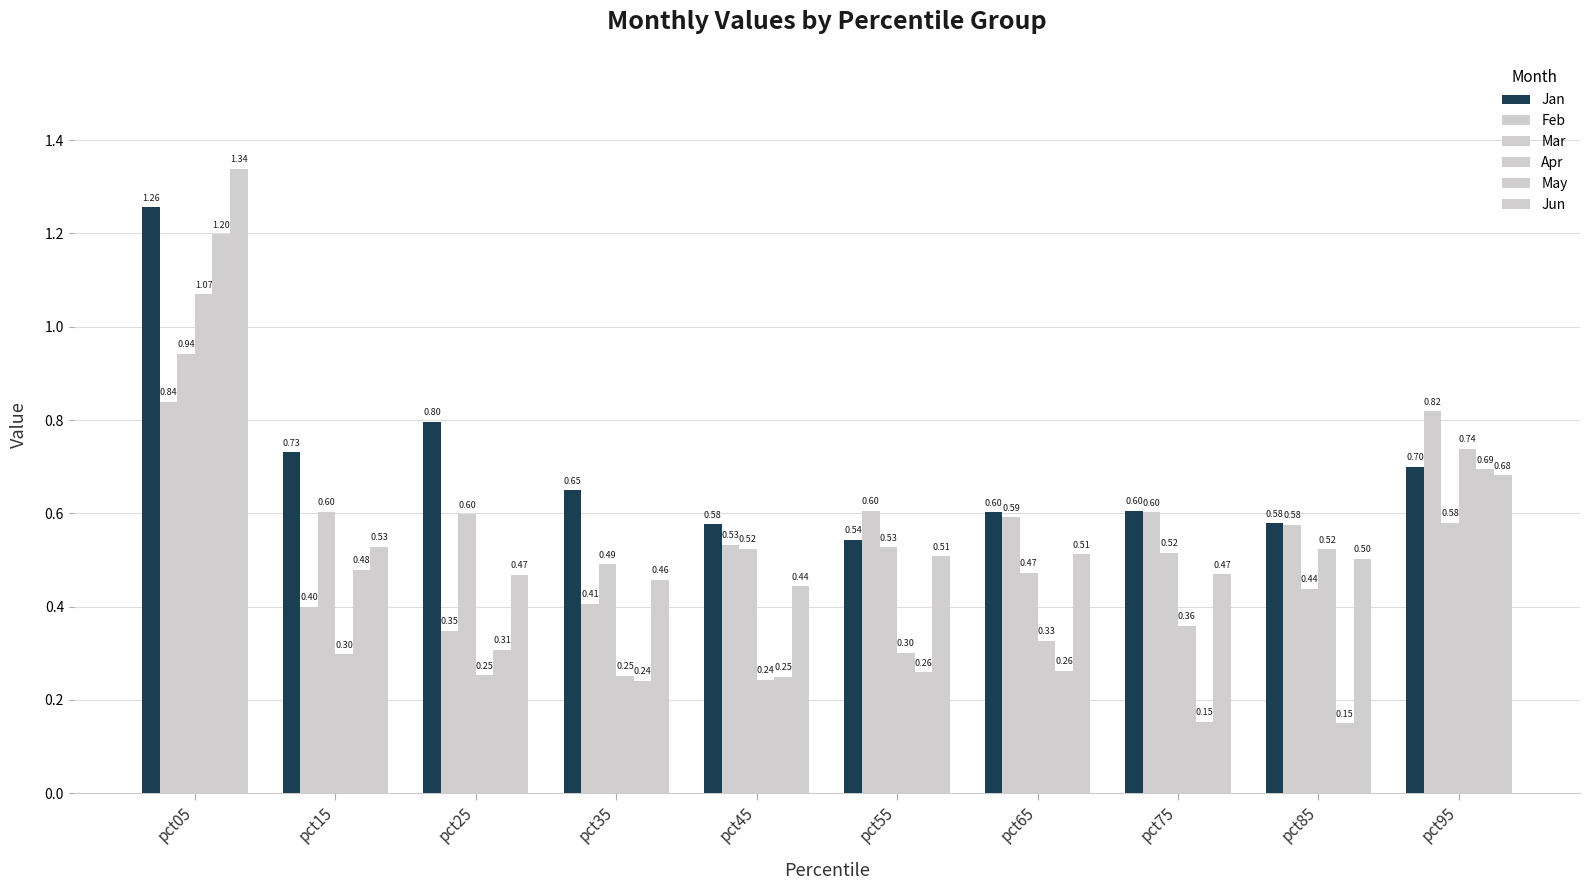

What is the difference between the maximum and minimum values in the Mar series?

0.5